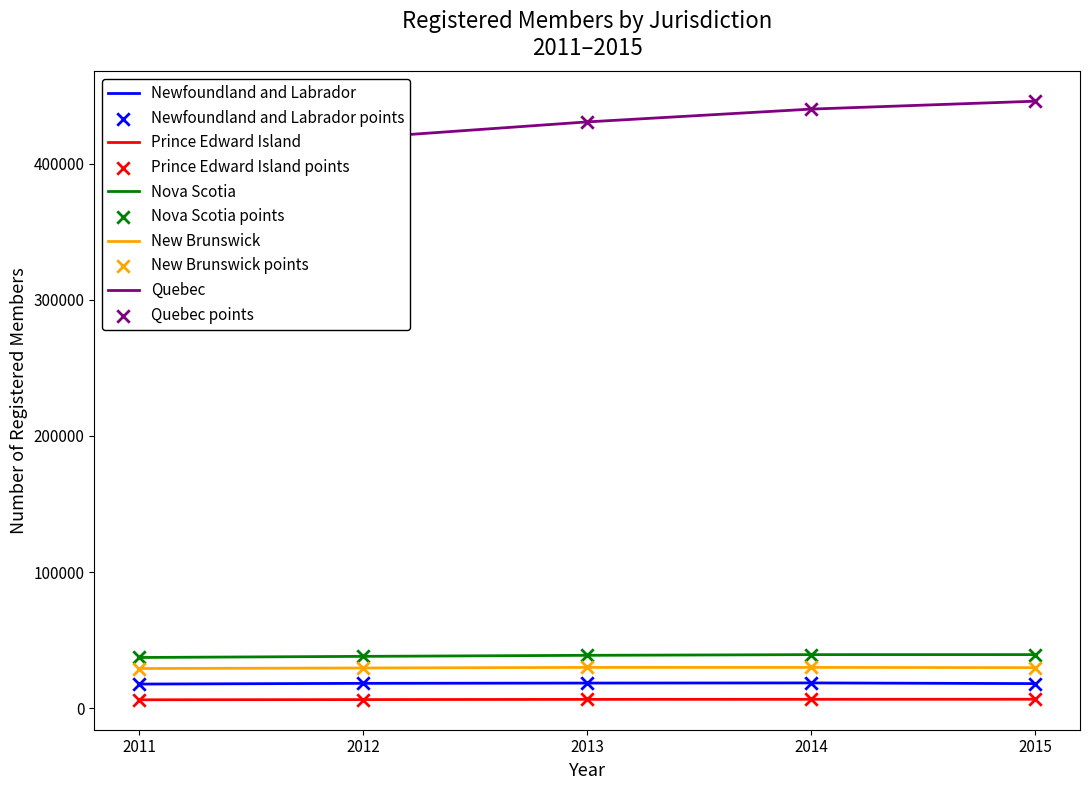

Which series has the widest spread of Y values?

Quebec